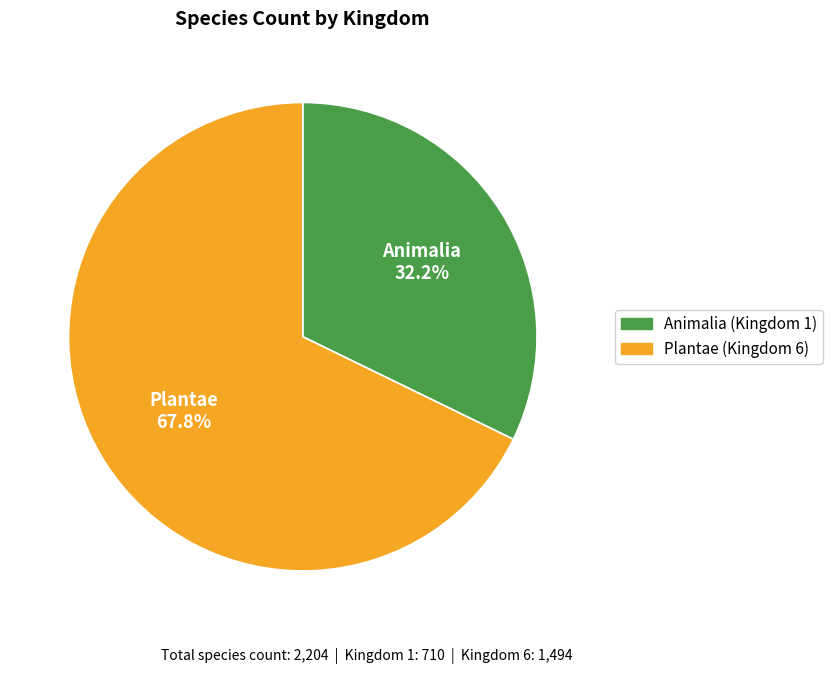

Which slice is the largest?

Plantae